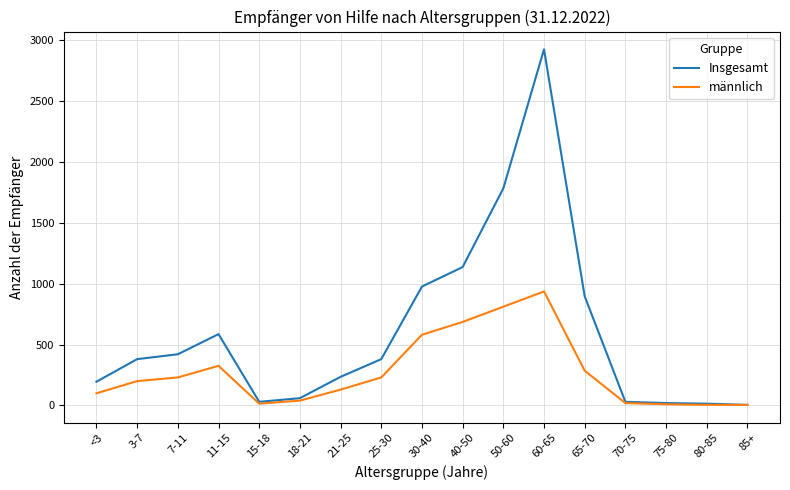

Rank the series at 40-50 from lowest to highest value.

männlich, Insgesamt